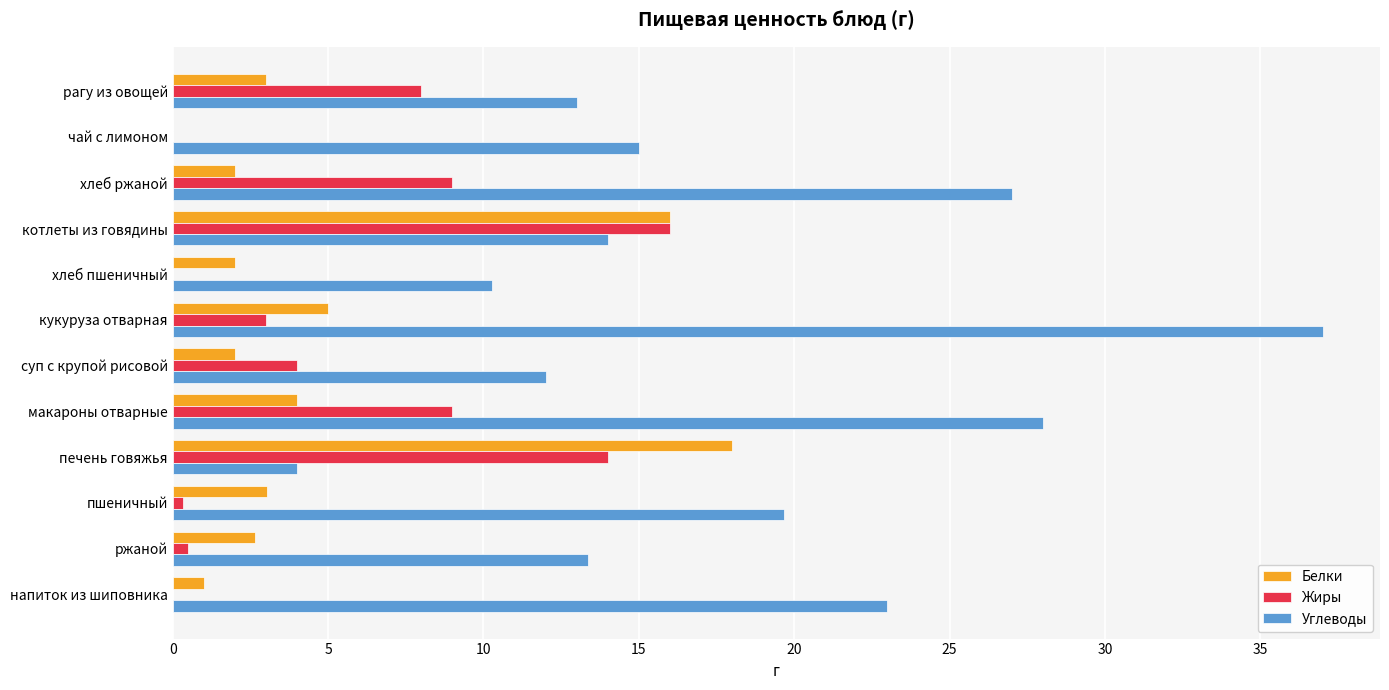

Where is Белки nearest to the value 9?

кукуруза отварная